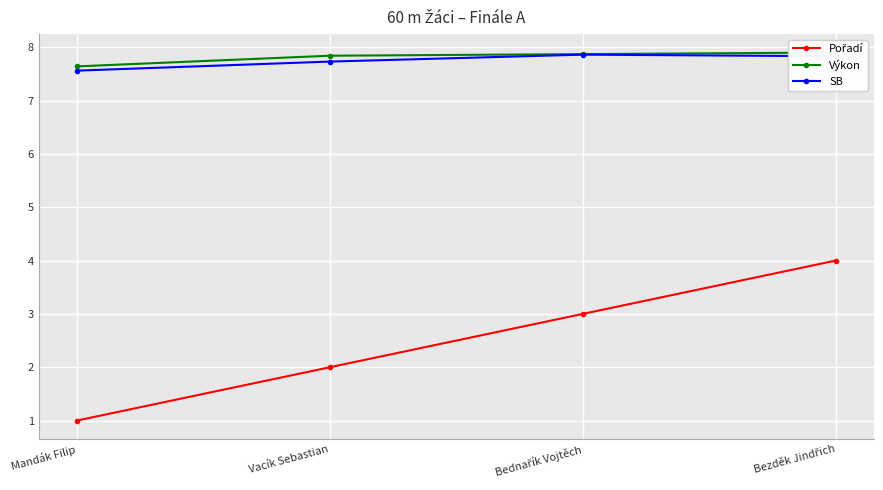

Where does the Pořadí series first go above 3?

Bezděk Jindřich